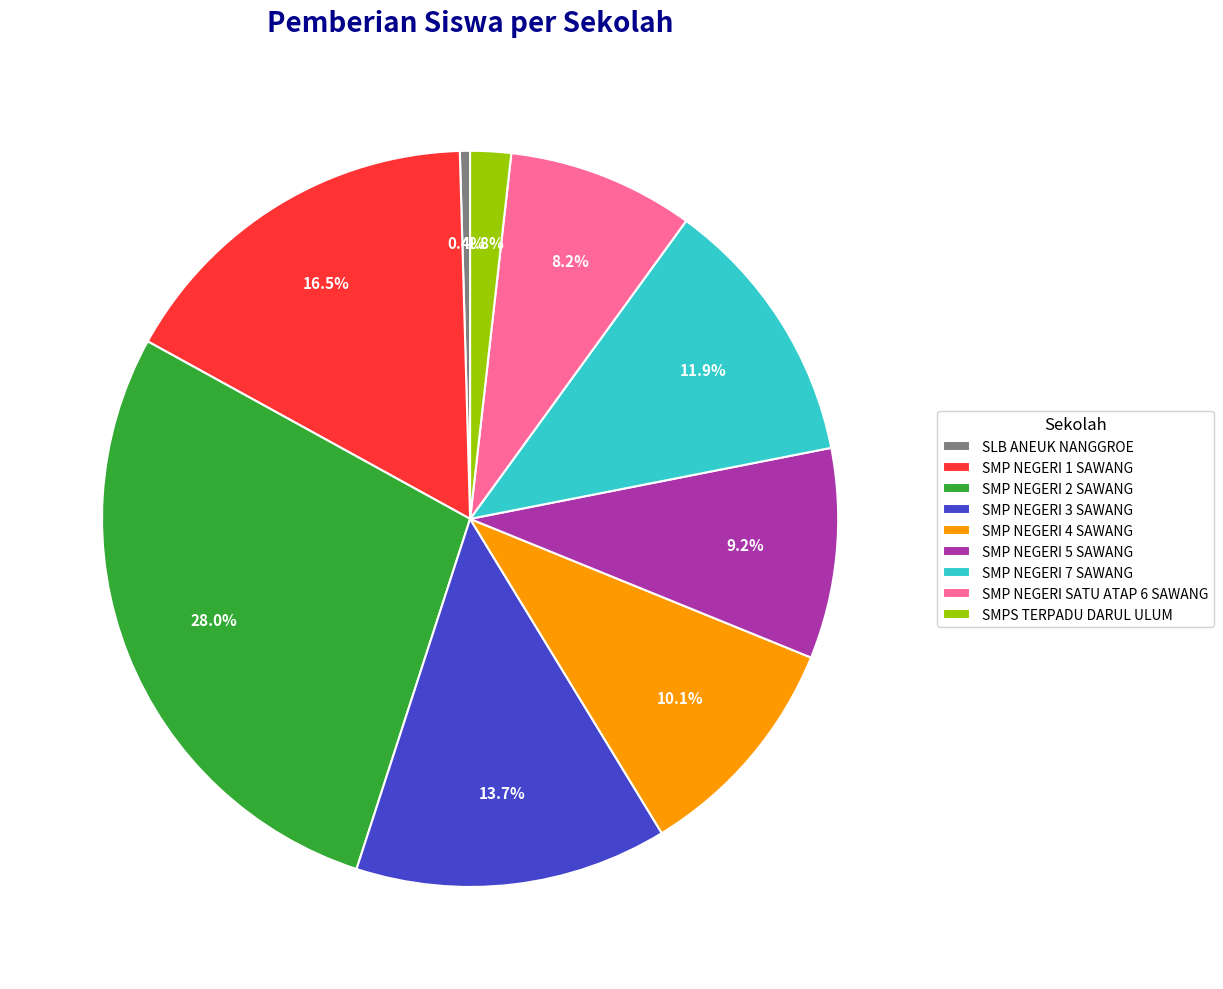

Does any single category account for the majority?

No